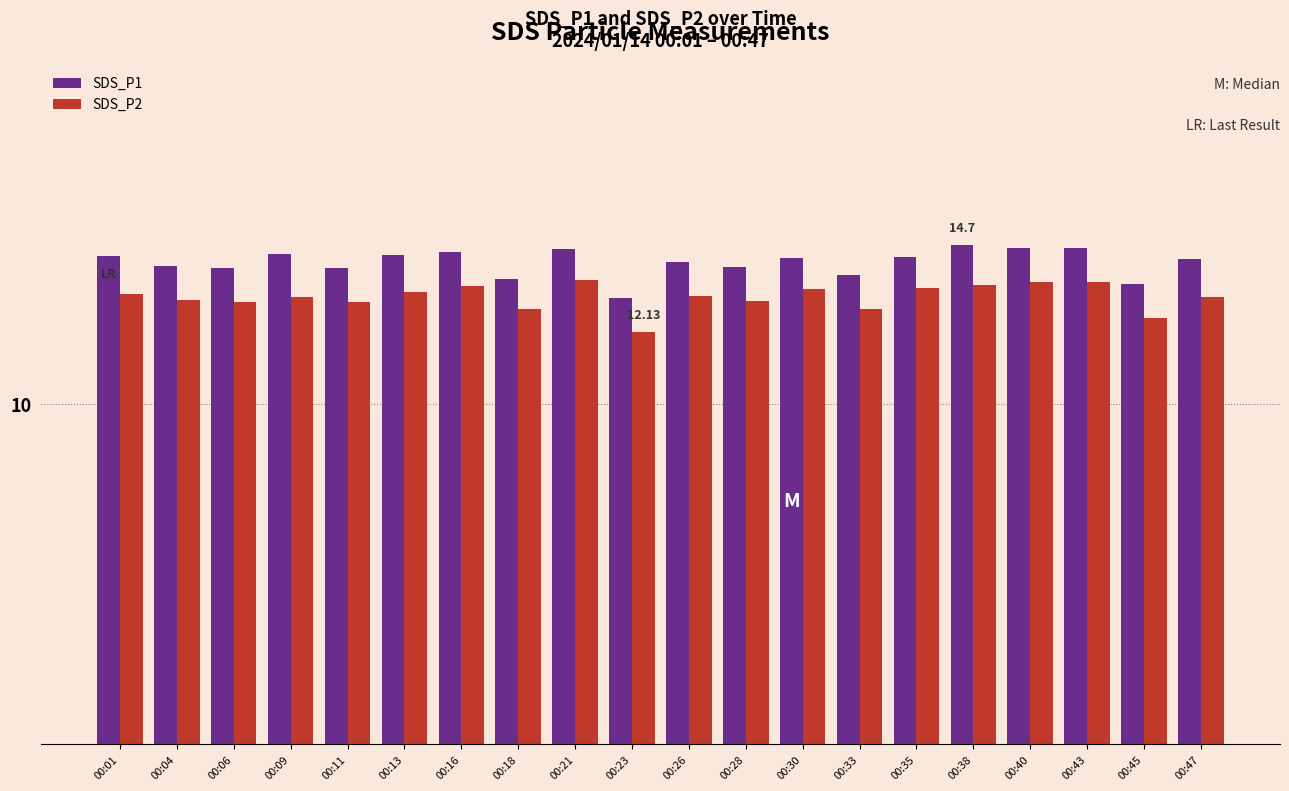

Are the bars horizontal?

No